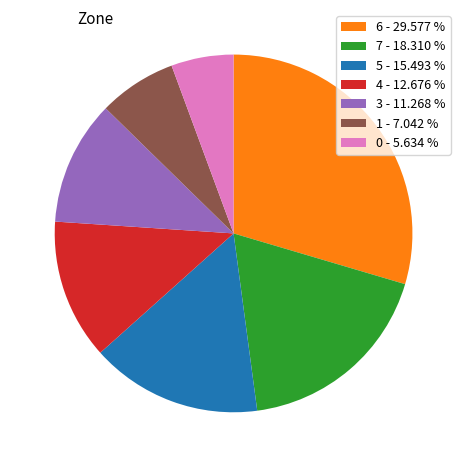

Is the sum of 1 - 7.042 % and 6 - 29.577 % greater than half?

No